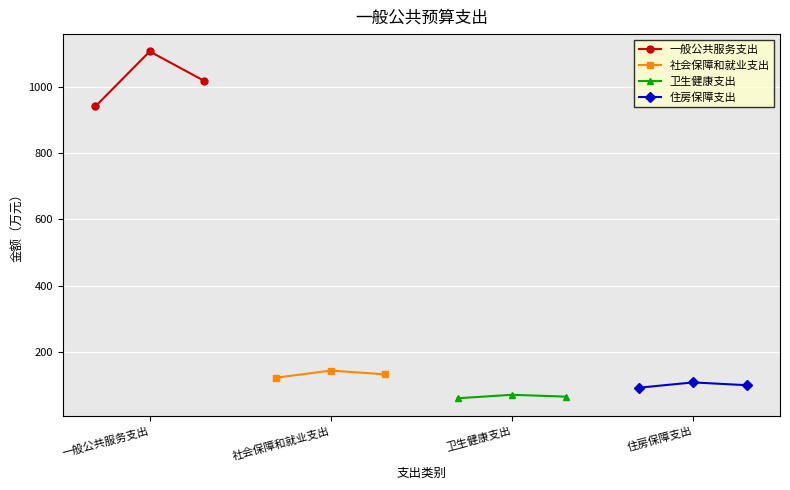

What is the minimum value for 一般公共服务支出?

941.9